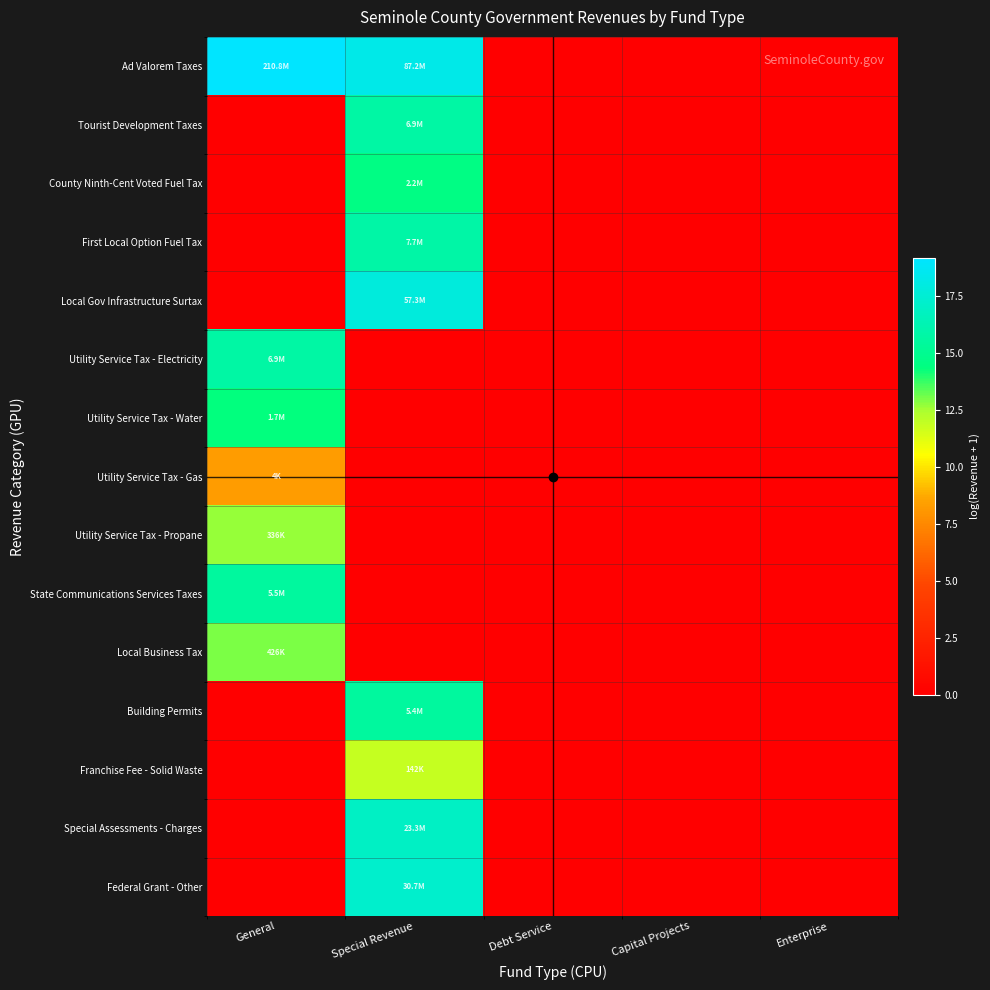

List the series in order of their peak value, lowest first.

Utility Service Tax - Gas, Franchise Fee - Solid Waste, Utility Service Tax - Propane, Local Business Tax, Utility Service Tax - Water, County Ninth-Cent Voted Fuel Tax, Building Permits, State Communications Services Taxes, Tourist Development Taxes, Utility Service Tax - Electricity, First Local Option Fuel Tax, Special Assessments - Charges, Federal Grant - Other, Local Gov Infrastructure Surtax, Ad Valorem Taxes